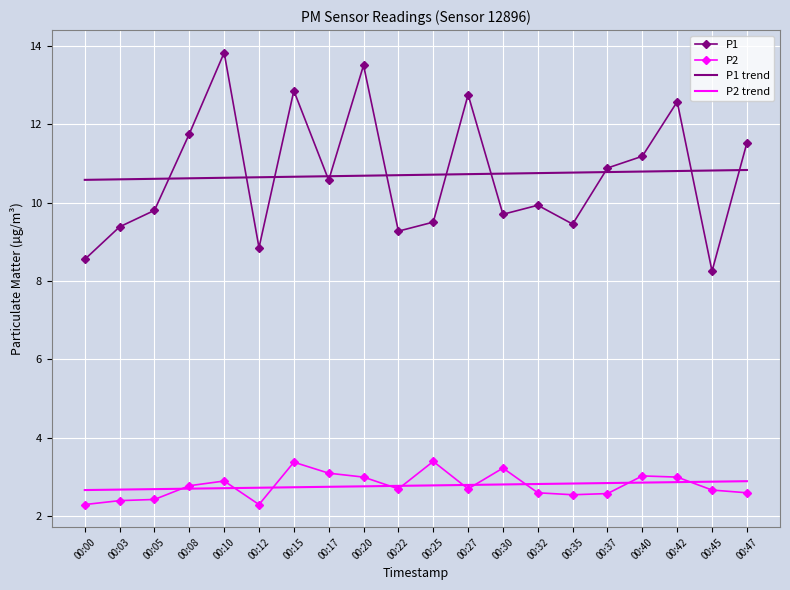

Is it true that P1 equals 9.5 at 00:25?

True